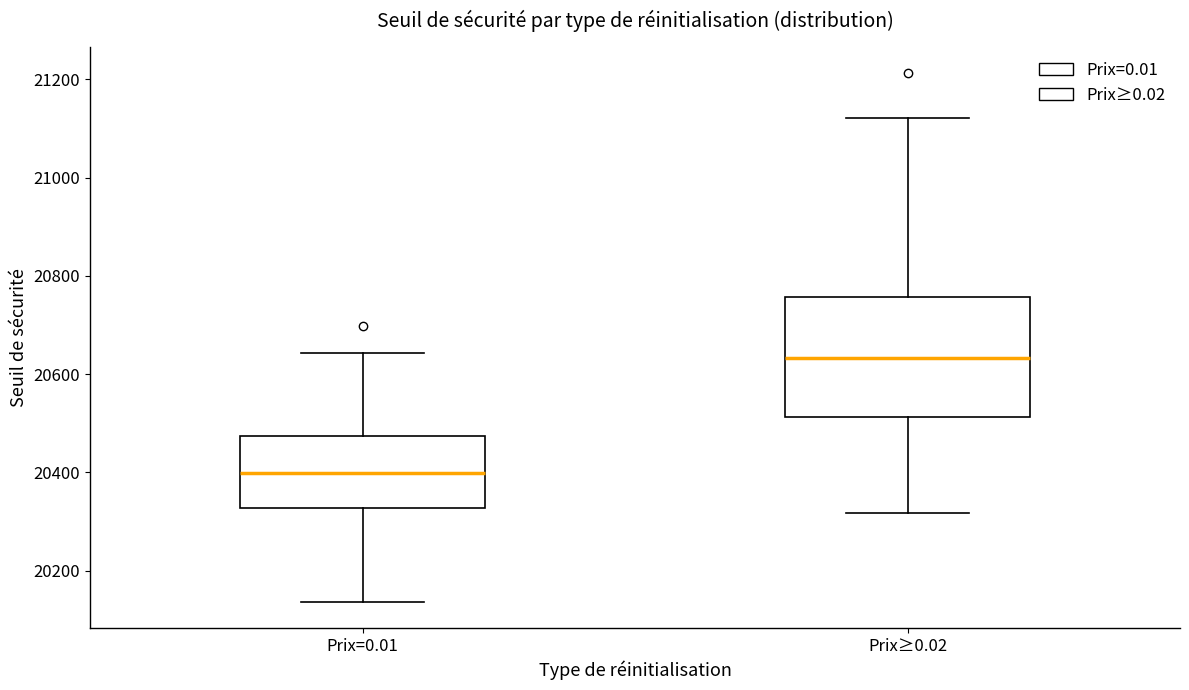

Reading left to right, read every box against the y-axis: the position of its median line, the range the box covers, and the ends of its whiskers. The values are not printed on the chart, so give them approximately, as read against the axis.

Prix=0.01: median 20400, box 20320 to 20480, whiskers 20140 to 20640
Prix≥0.02: median 20640, box 20520 to 20760, whiskers 20320 to 21120